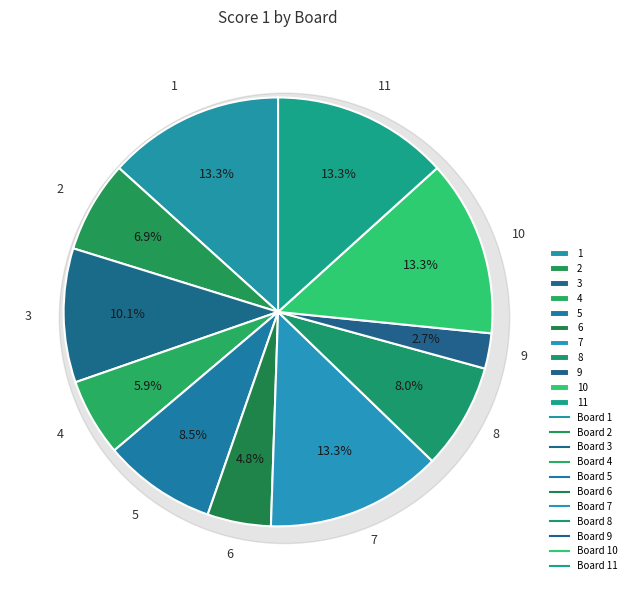

Is 7 the majority of the pie?

No